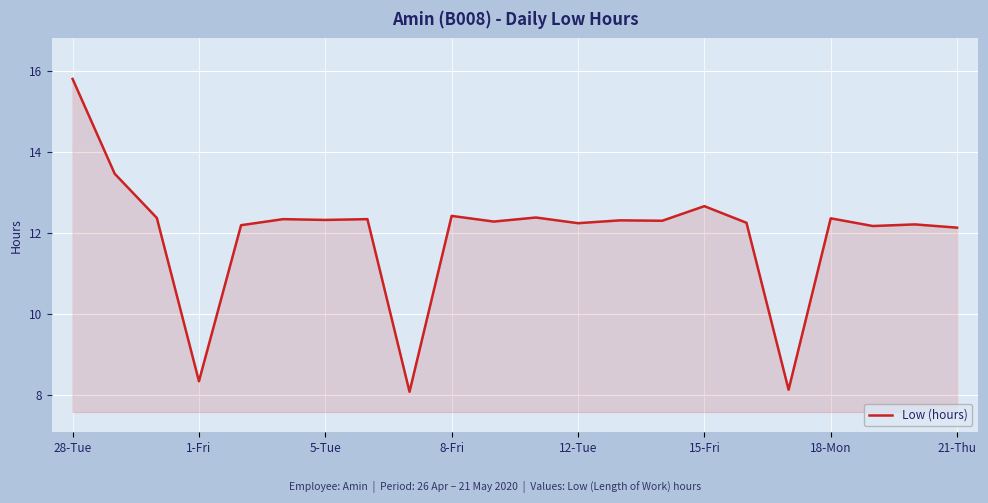

What is the greatest value displayed?

15.8